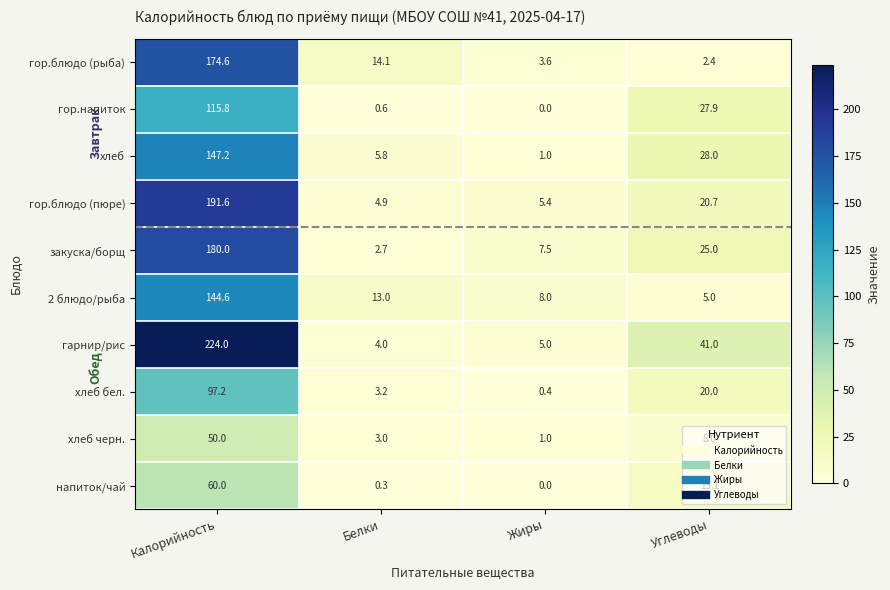

The value of напиток/чай at Калорийность is 60.0. True or false?

True